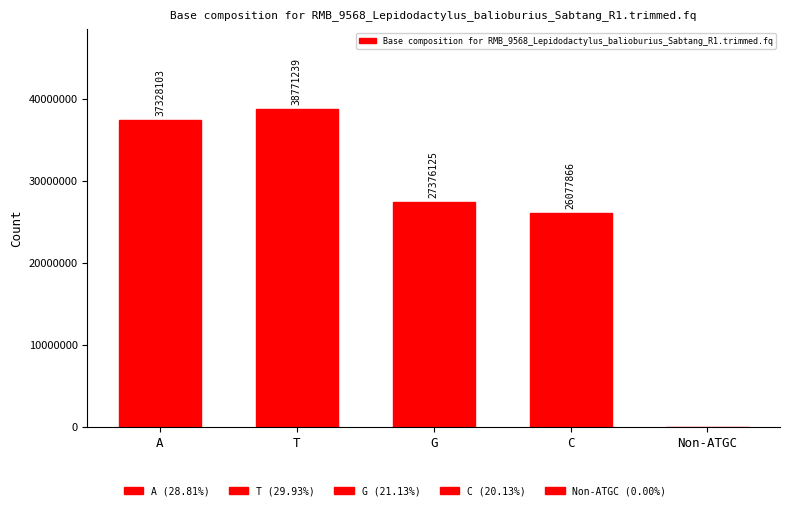

What is the difference between the values at T and A?

1443136